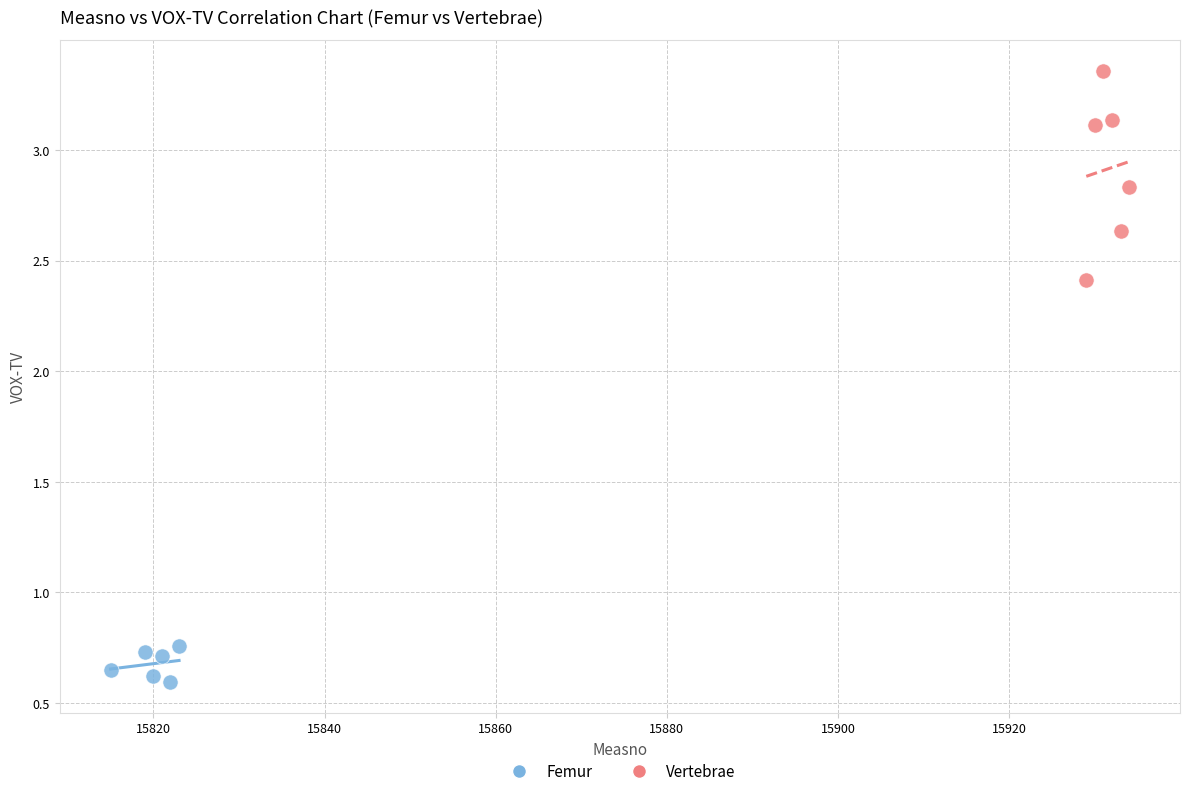

Which series contains the lowest Y value?

Femur